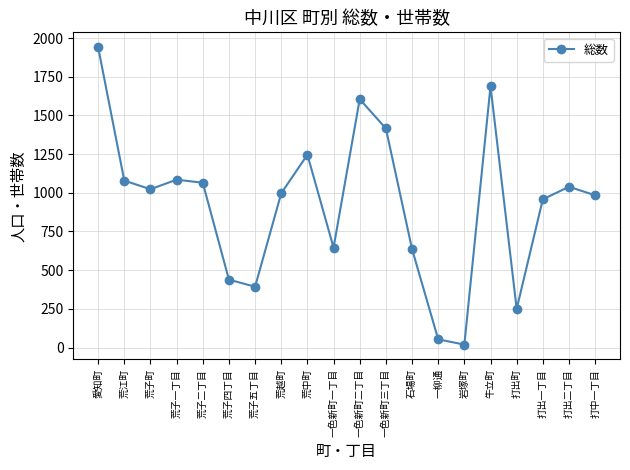

The value at 打出一丁目 is 958. True or false?

True